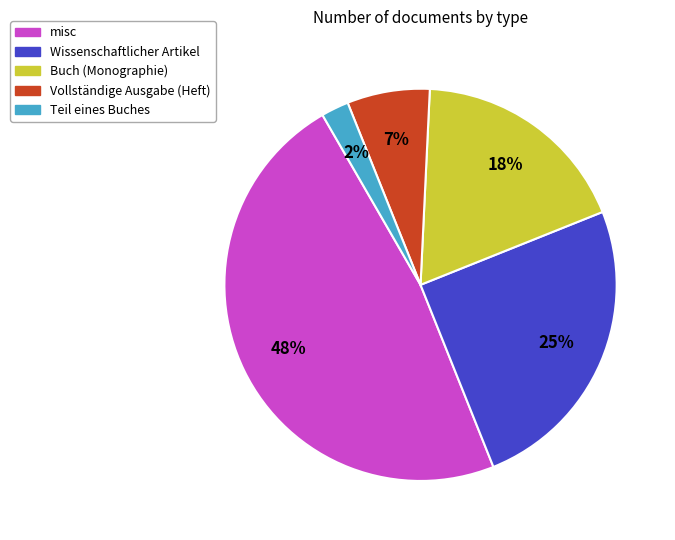

To the nearest percent, what is the difference between the Teil eines Buches and Wissenschaftlicher Artikel slice percentages?

23%